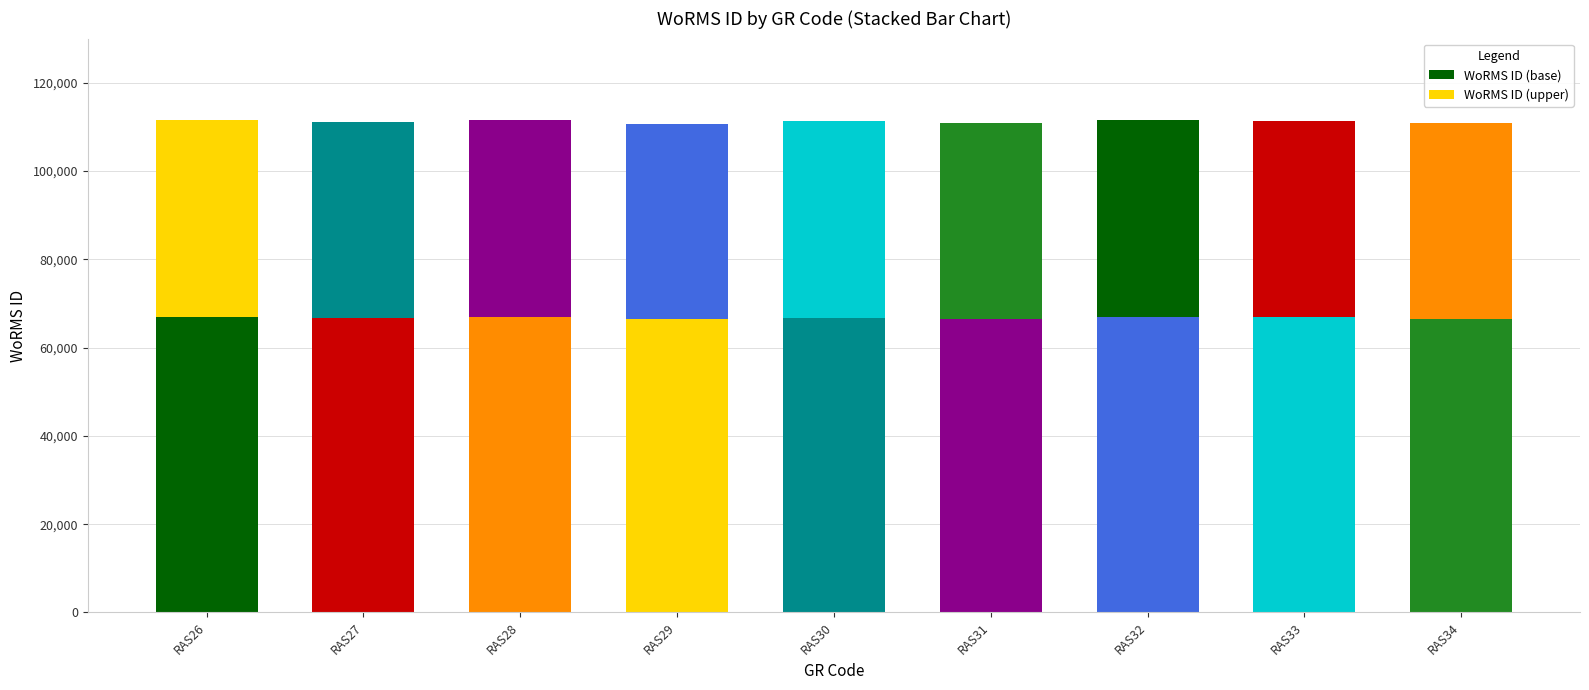

How many bars are there in total?

9